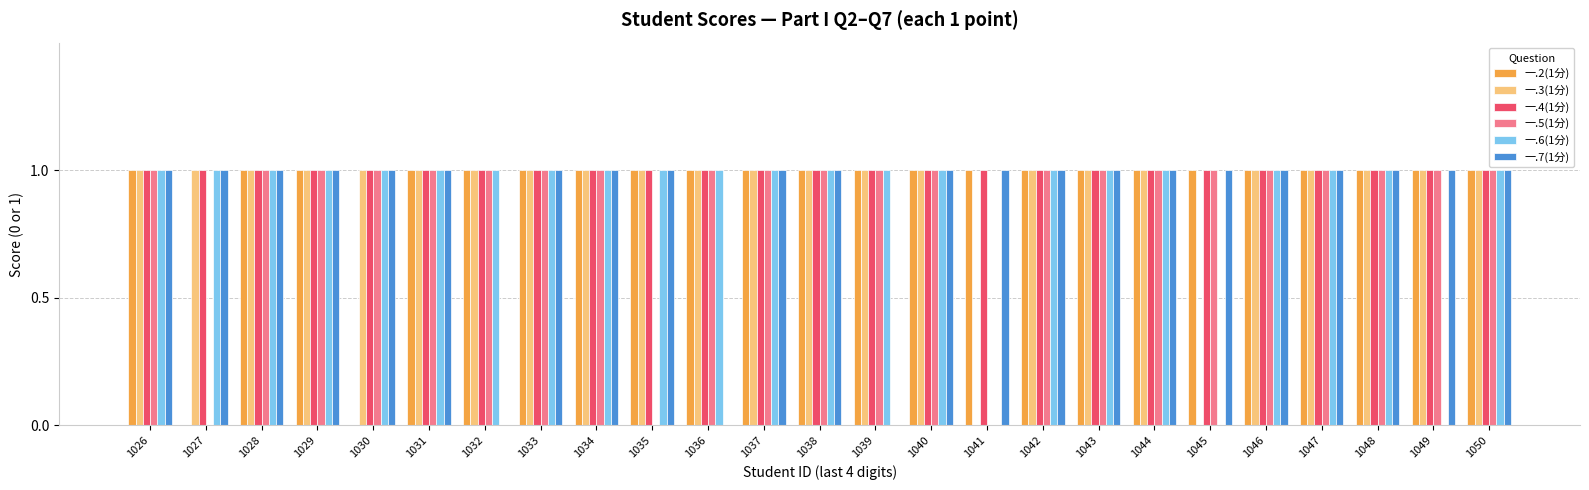

What is the total value across all series at 1042?

6